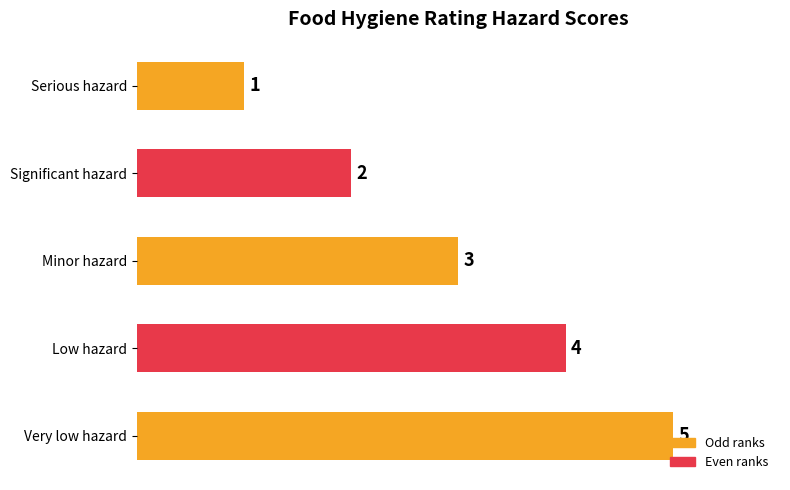

What is the difference between the maximum and second lowest values?

3